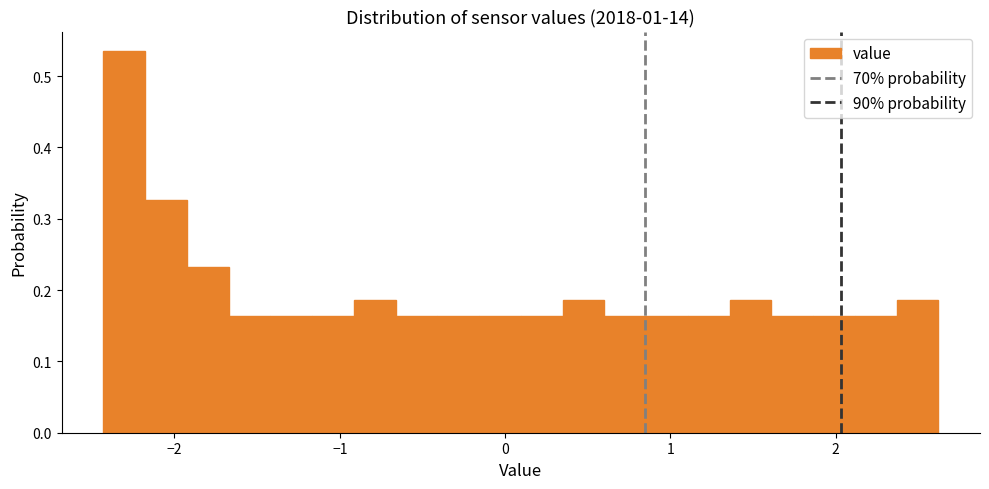

Around what value on the x-axis is the tallest bar? Give the approximate position of its centre, as read against the axis.

-2.3